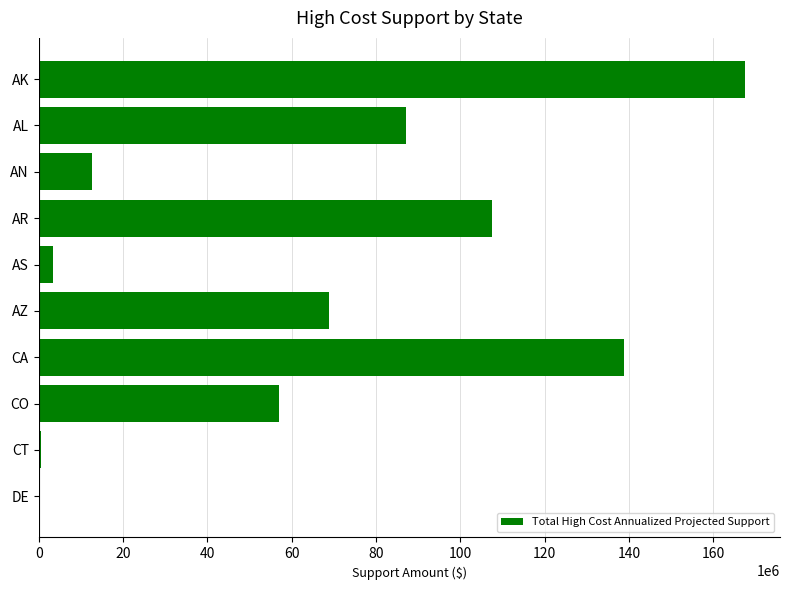

Is it true that the value at AN is 5036821.7?

False